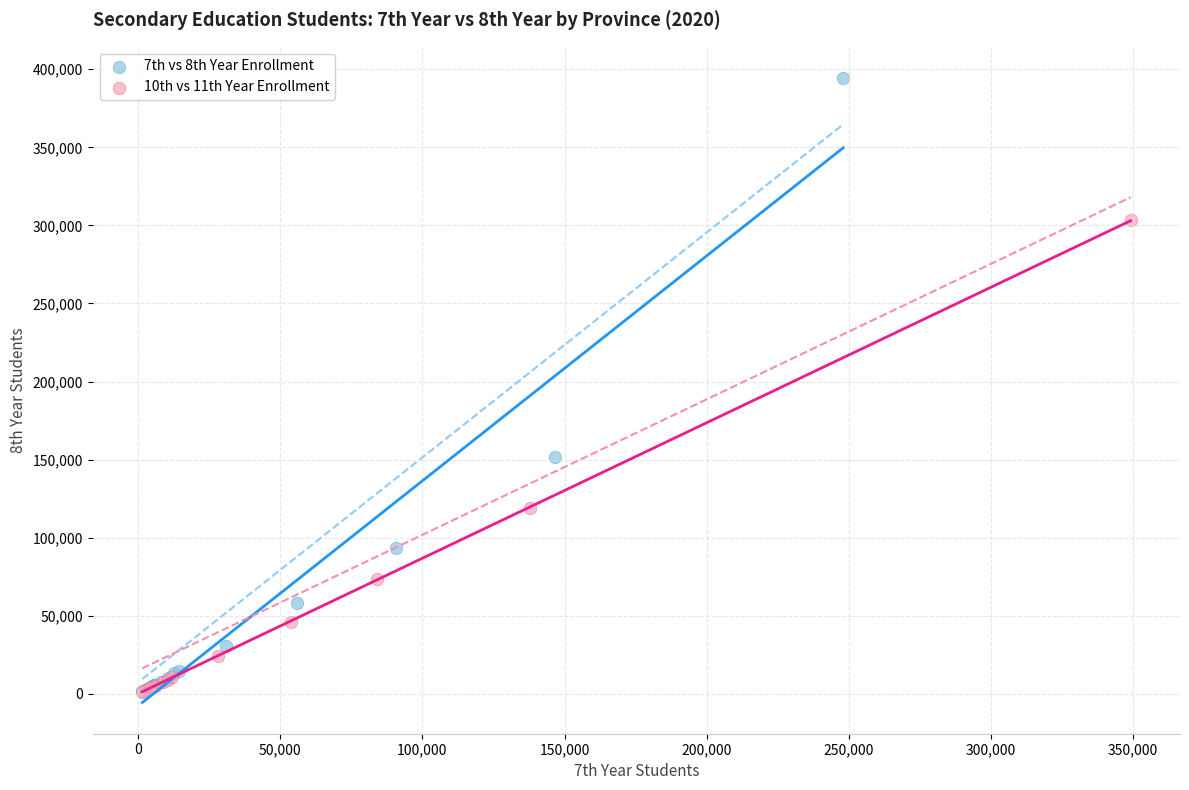

Which series contains the highest Y value?

7th vs 8th Year Enrollment